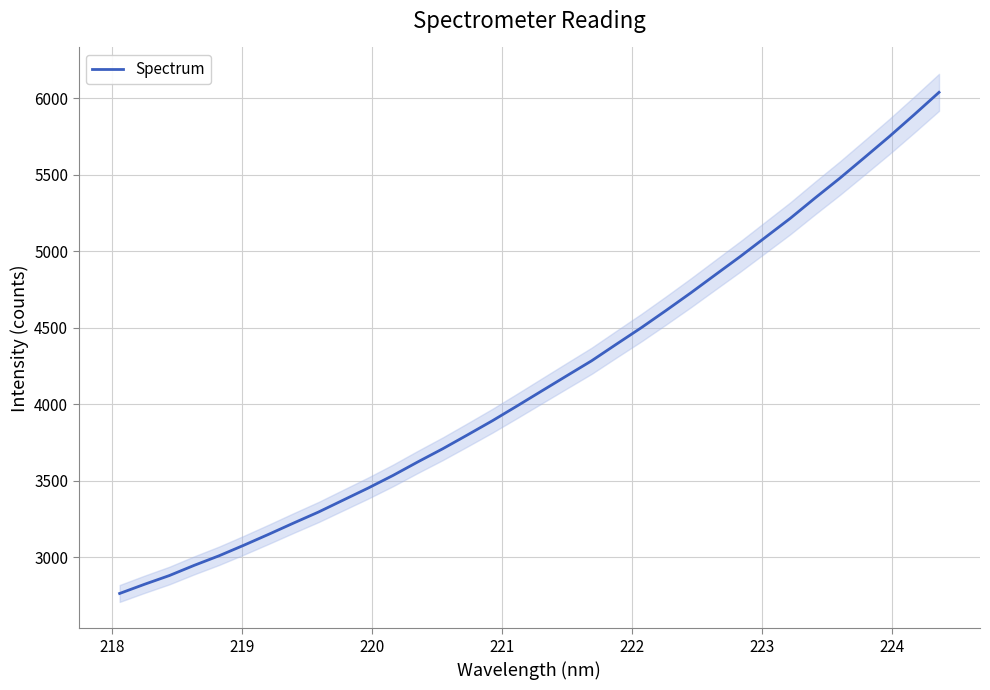

True or false: the data shows 6274.2 at 19.

False